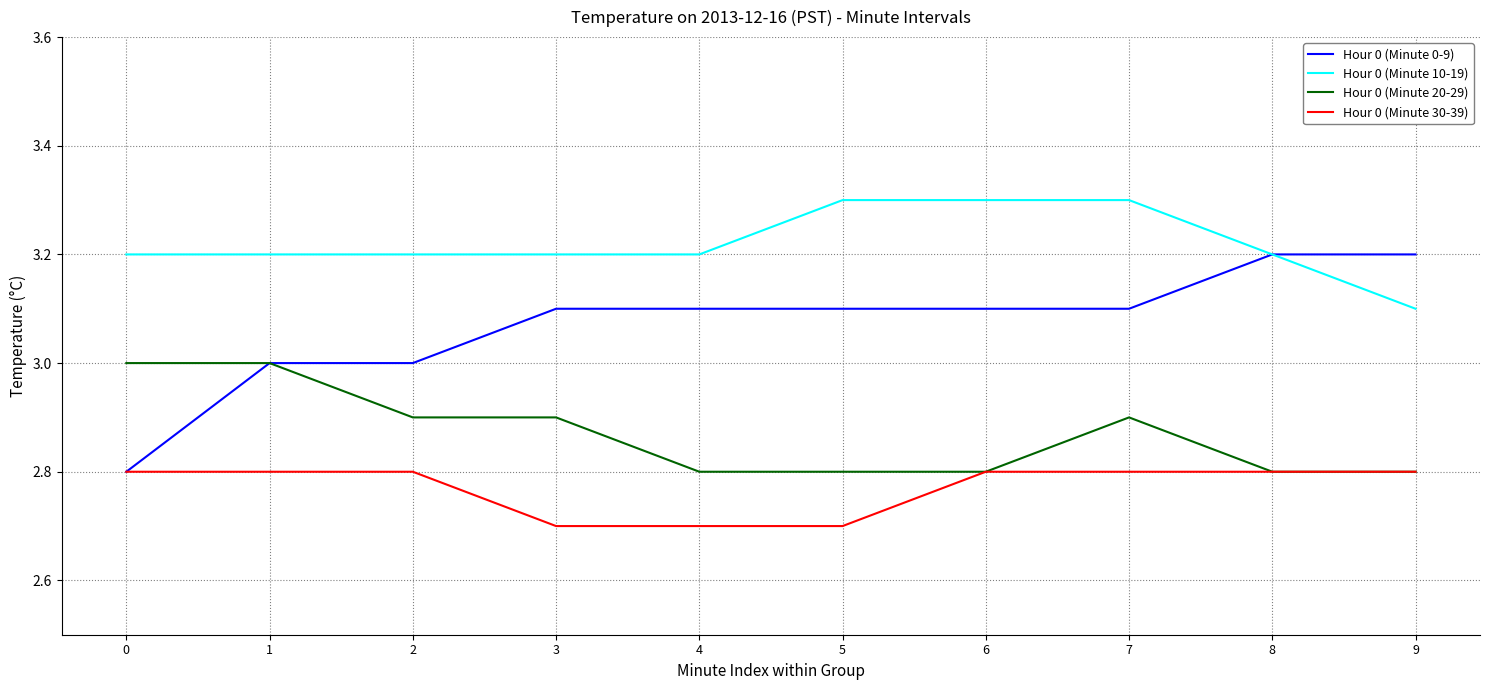

At how many categories does at least one series exceed 2?

10